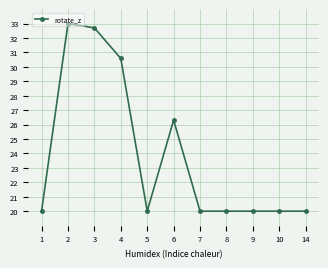

Approximately how many times larger is the value at 8 compared to 3?

0.6